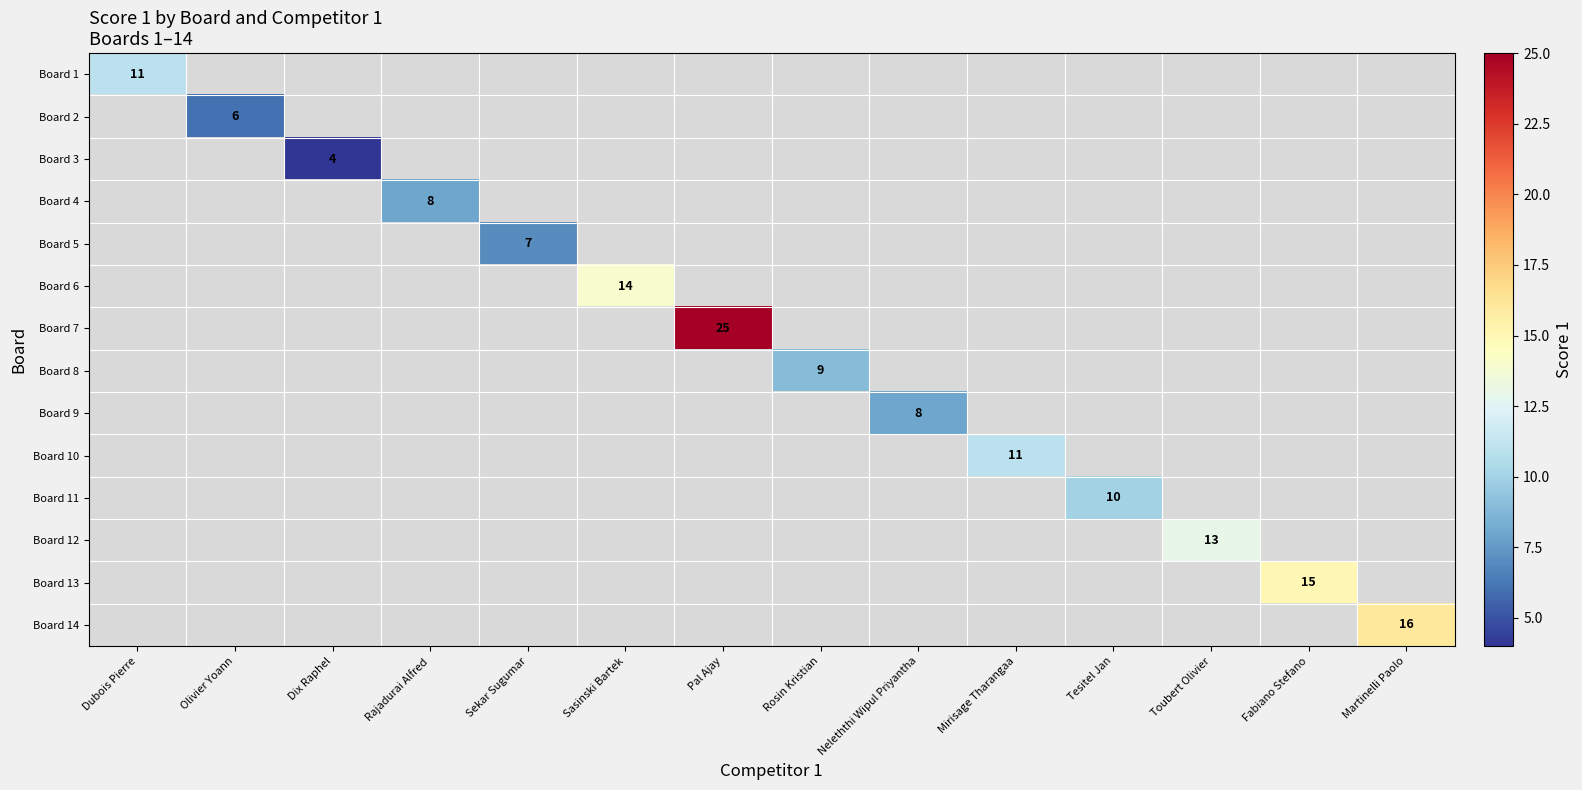

At how many categories does at least one series exceed 15?

2